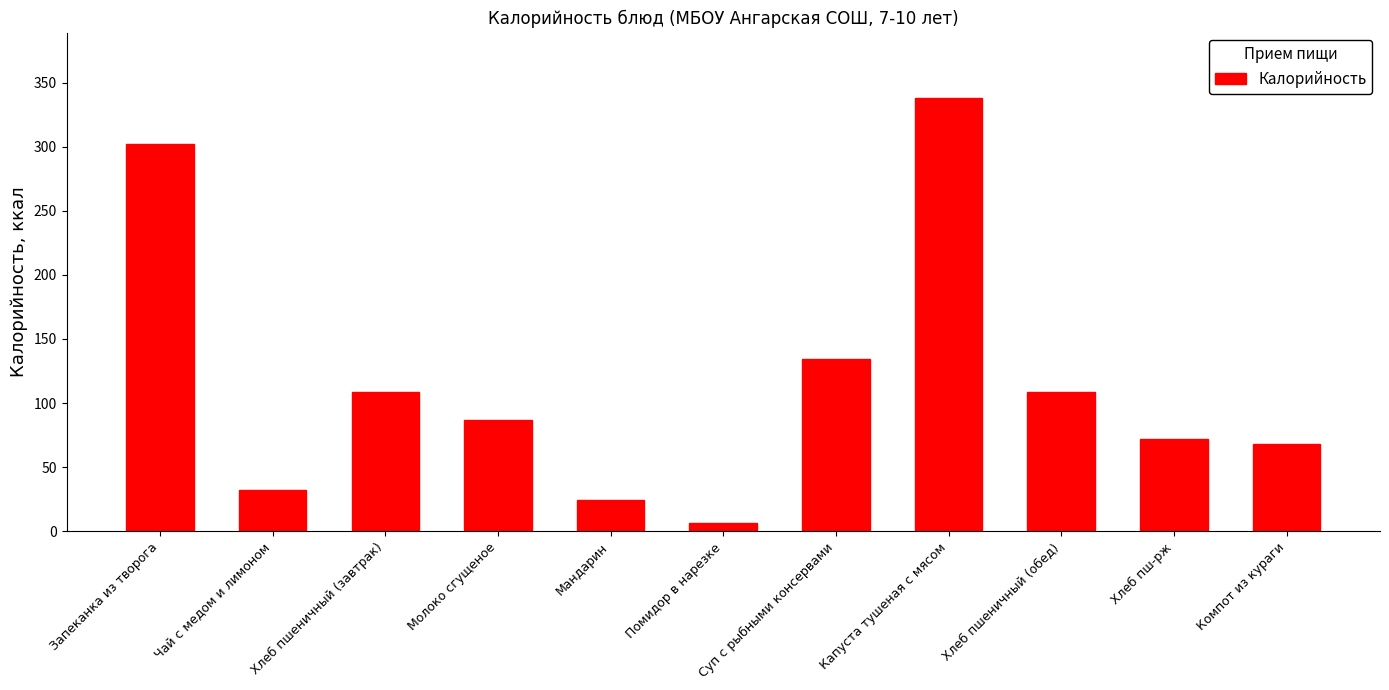

How many series are shown in this chart?

1